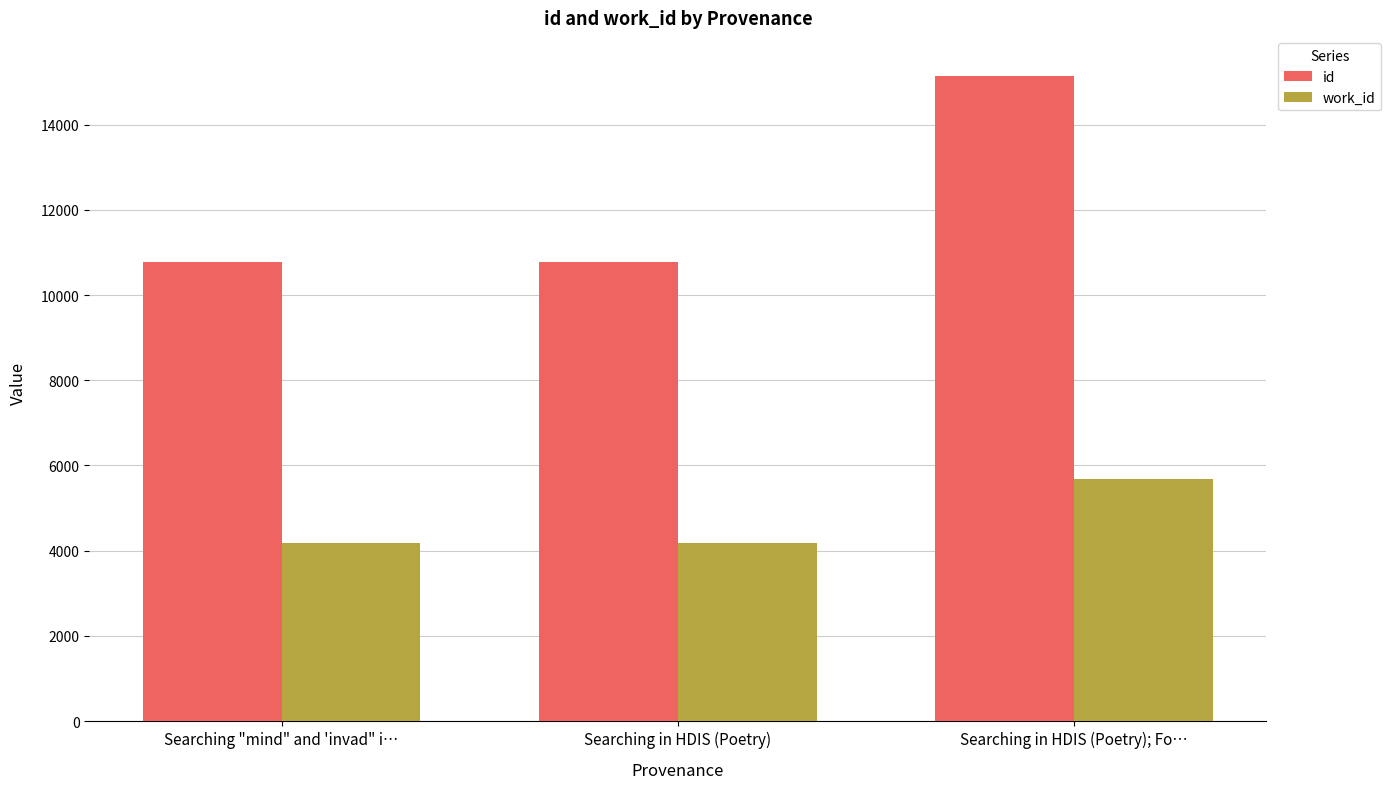

What is the total value across all series at Searching "mind" and 'invad" i…?

14942